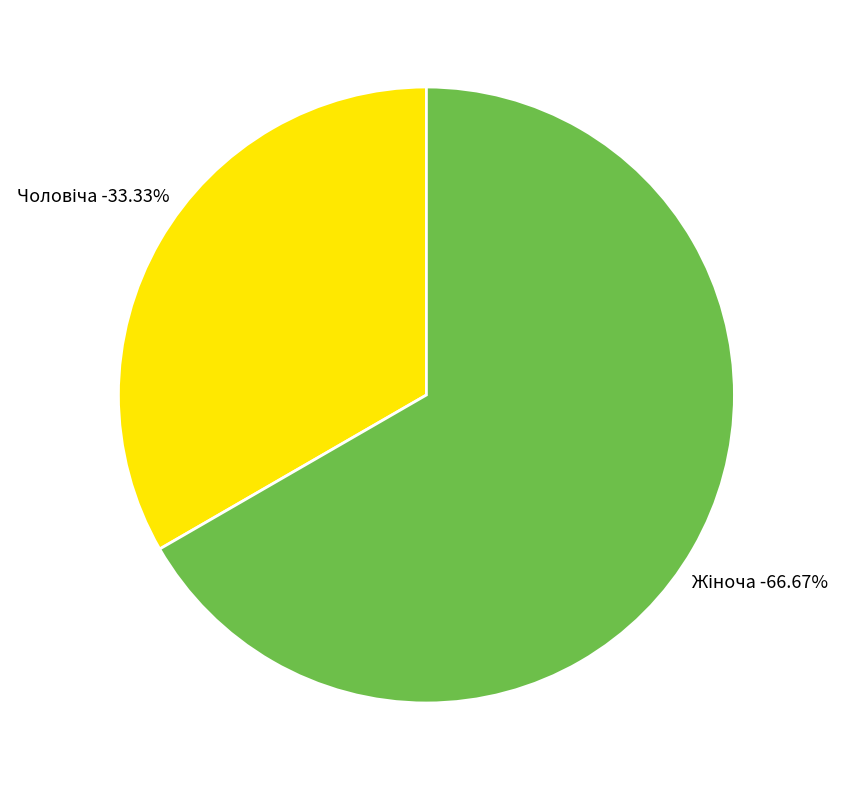

Which slice represents more than half of the pie?

Жіноча